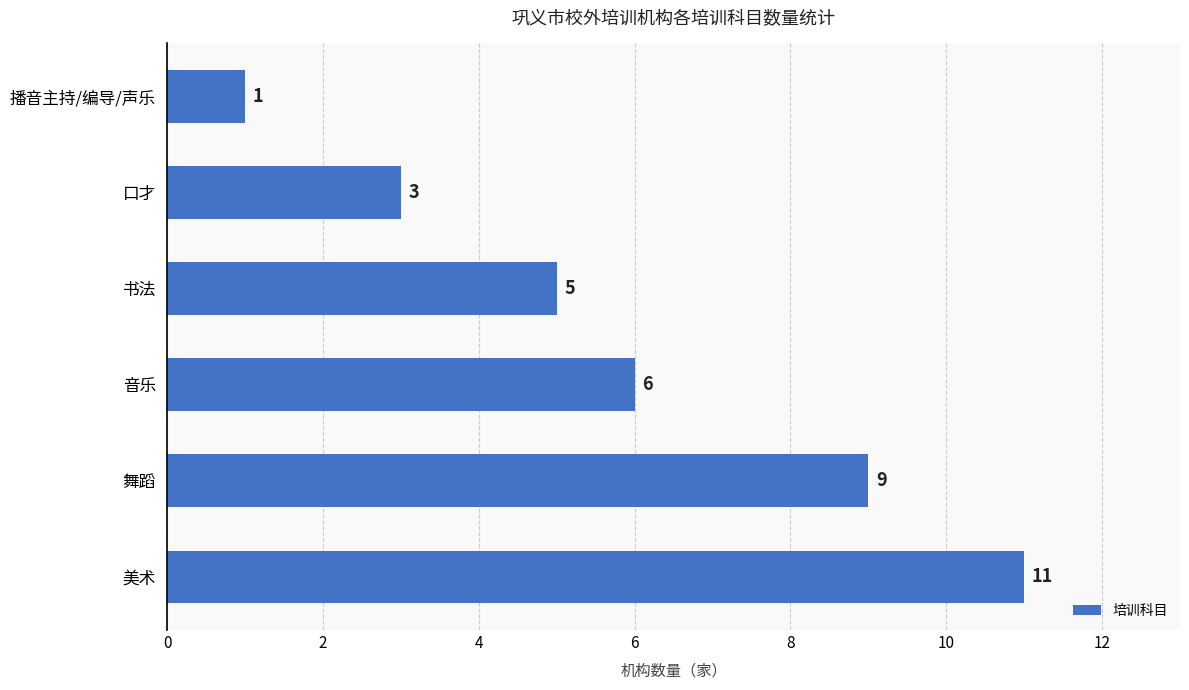

Where is the data nearest to the value 6?

音乐